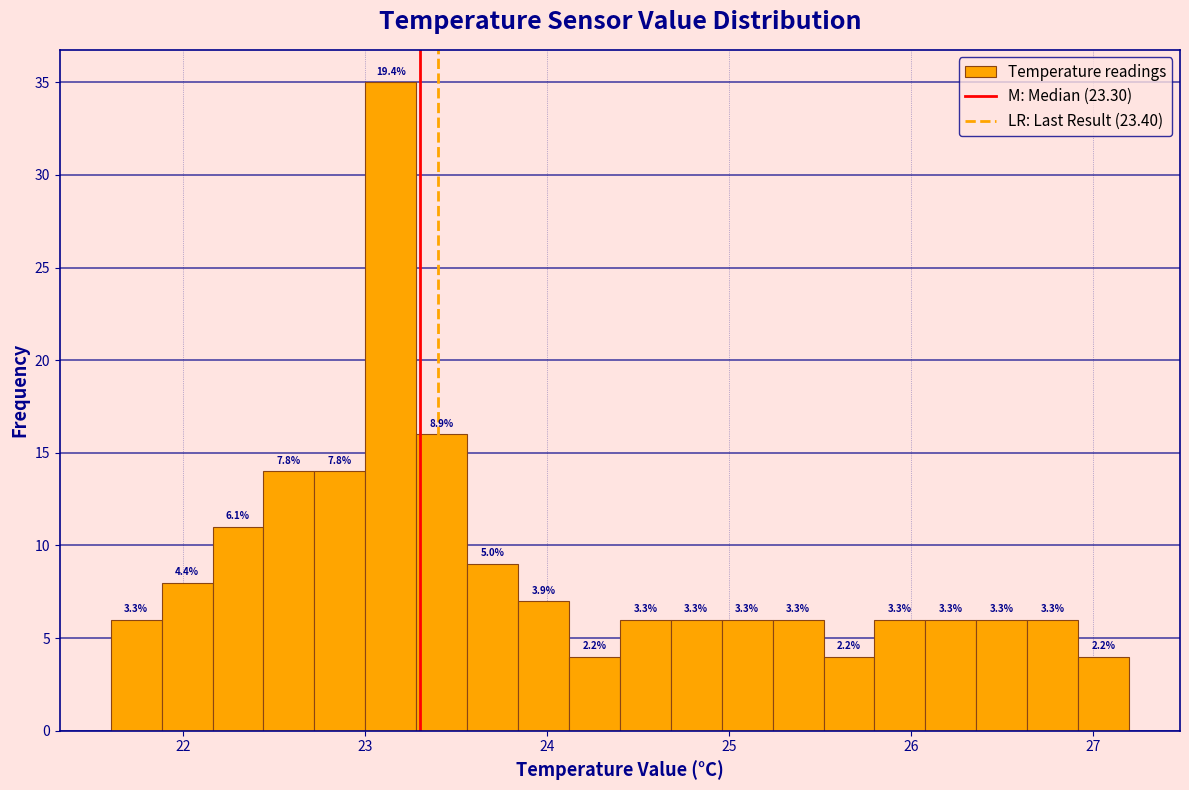

Around what value on the x-axis is the tallest bar? Give the approximate position of its centre, as read against the axis.

23.1